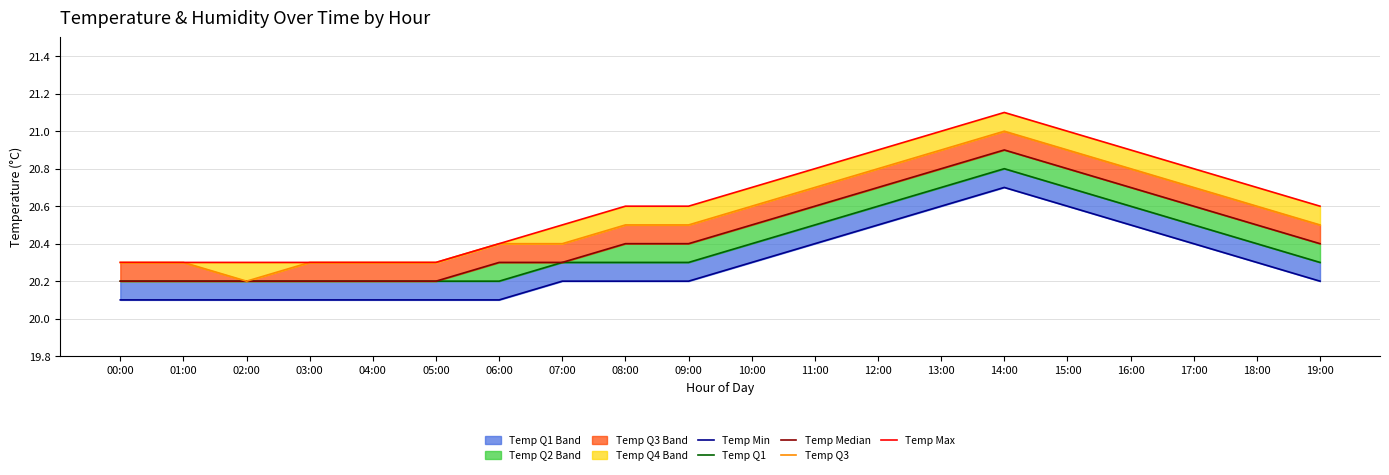

Between 04:00 and 15:00, which is larger?

15:00